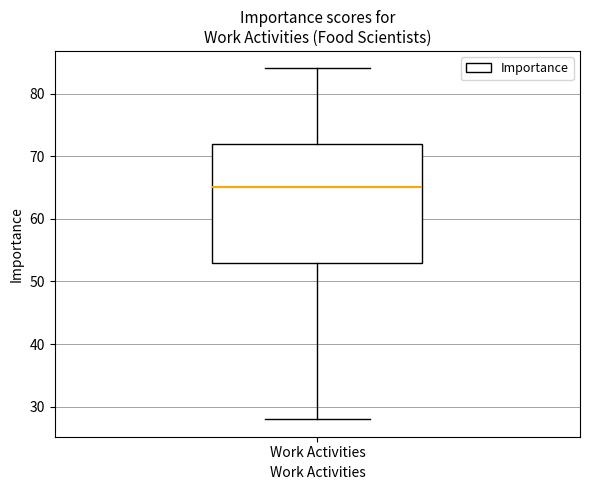

Transcribe this box plot: give where the median line is, the range the box spans, and where the two whiskers end, as read against the y-axis. The values are not printed on the chart, so give them approximately, as read against the axis.

median 65, box 53 to 72, whiskers 28 to 84